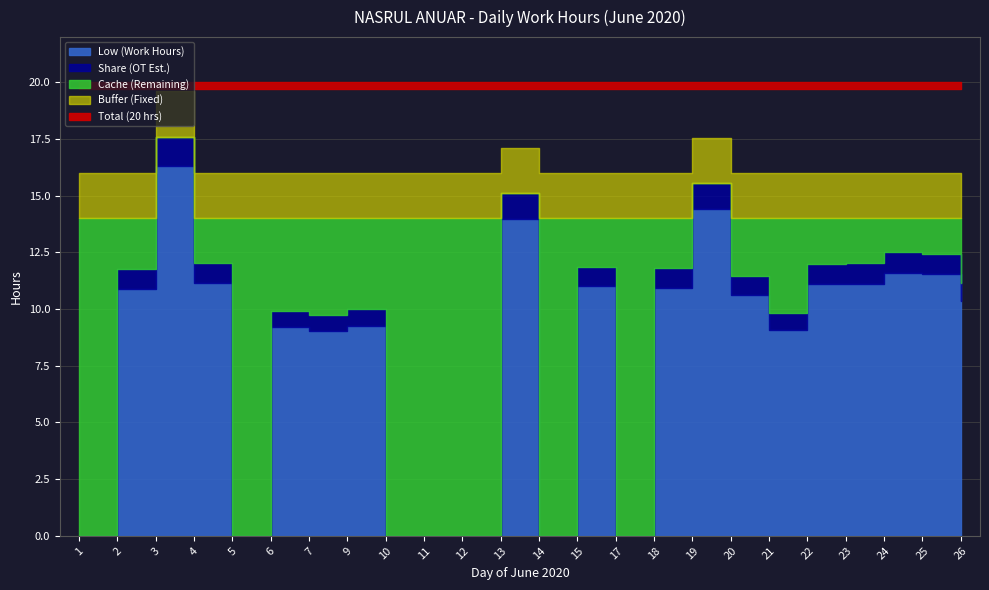

Reading left to right, transcribe all the data shown in this chart.

0.0	10.9	16.3	11.2	0.0	9.2	9.0	9.2	0.0	0.0	0.0	14.0	0.0	11.0	0.0	10.9	14.4	10.6	9.1	11.1	11.1	11.6	11.5	10.3